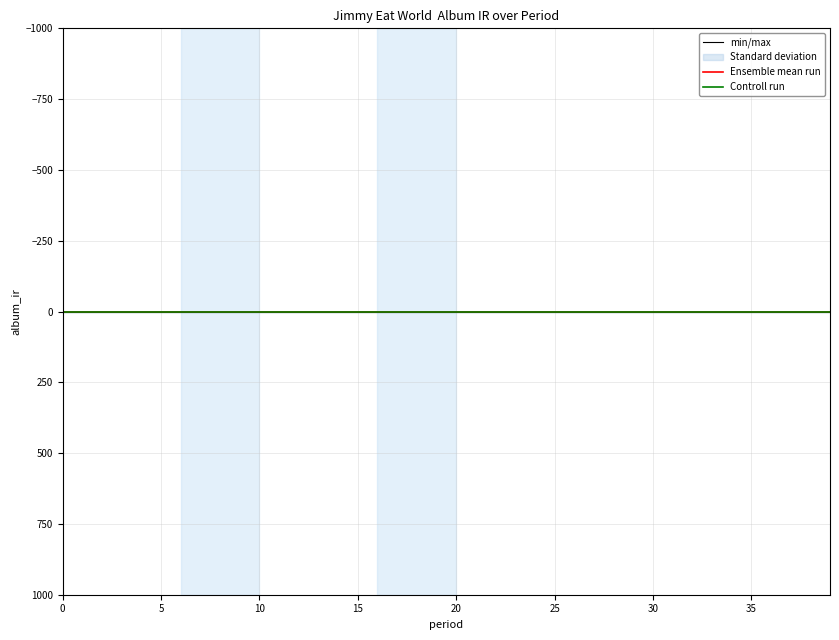

True or false: album_ir and period cross at least once.

False